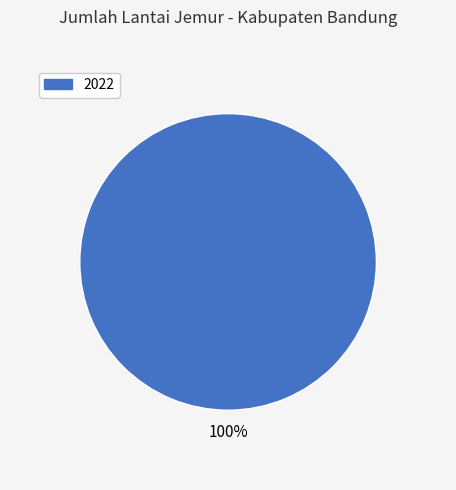

Does any single category account for the majority?

Yes